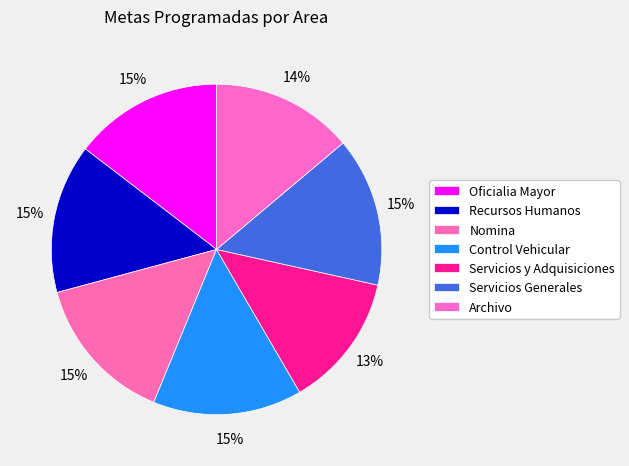

Count the number of slices in the pie.

7